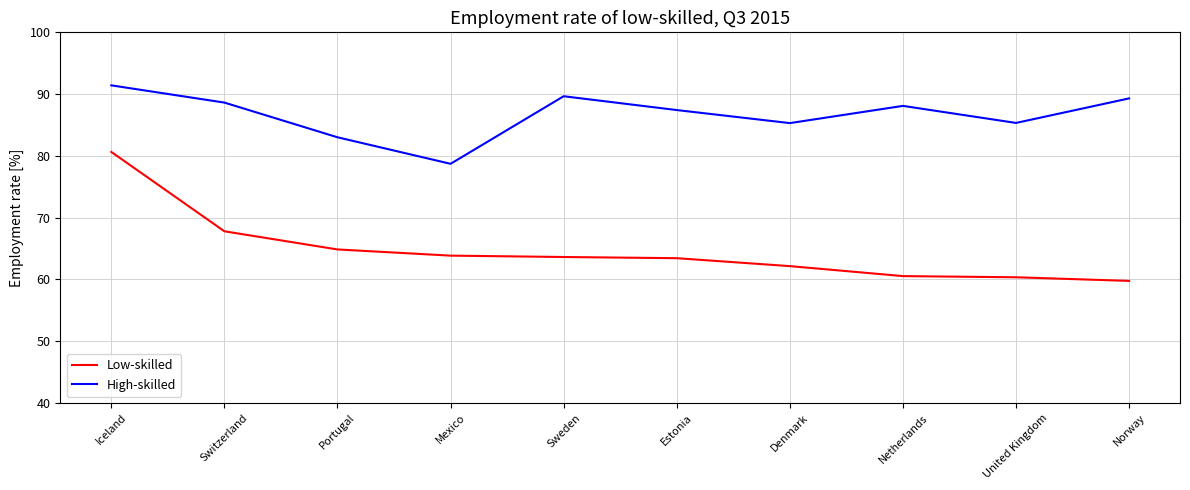

What position from the right is Sweden?

6